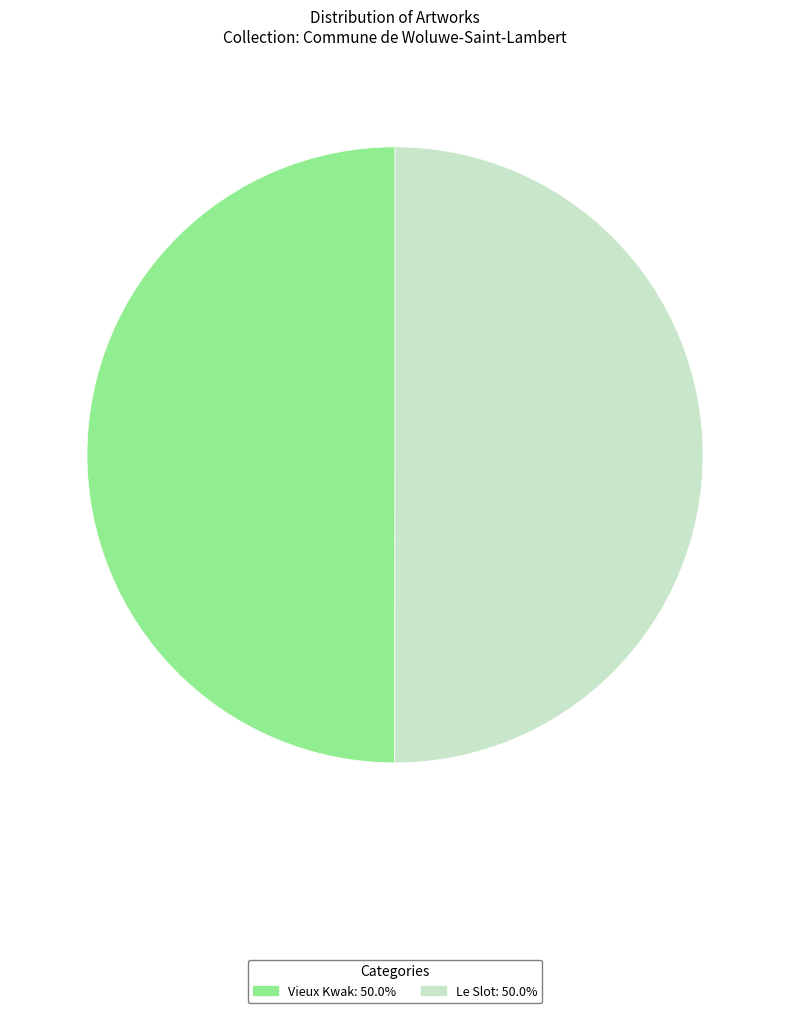

What is the ratio of the value at Le Slot to the value at Vieux Kwak?

1.0